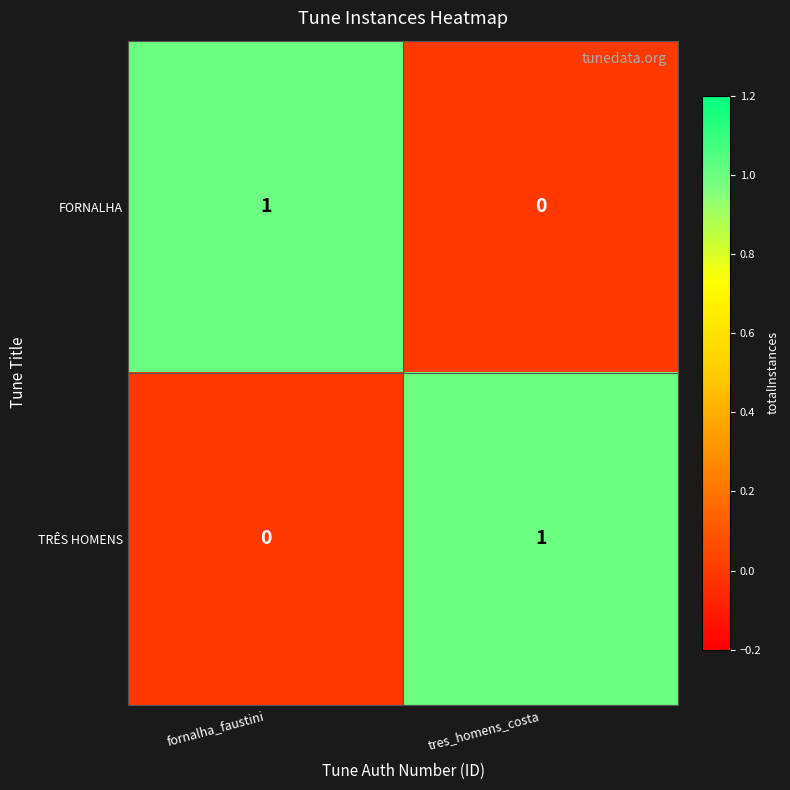

At which label does TRÊS HOMENS reach its peak?

tres_homens_costa